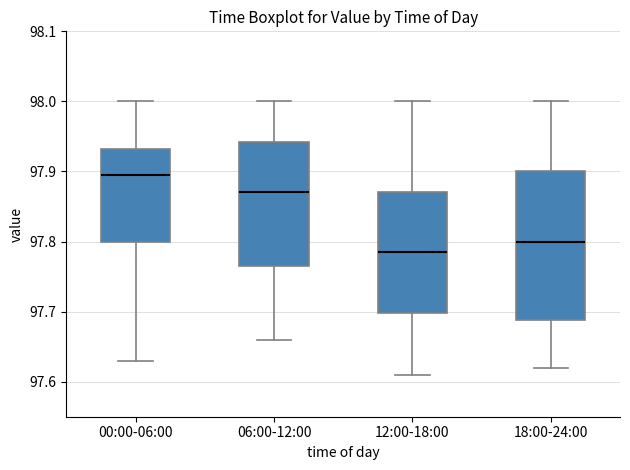

Comparing the boxes themselves (not the whiskers), which one is the tallest?

18:00-24:00